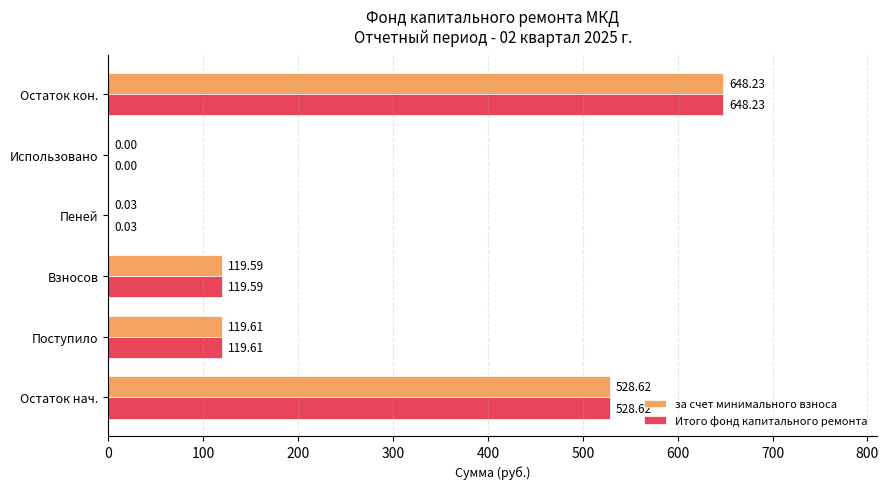

What is the sum of all за счет минимального взноса values?

1416.1